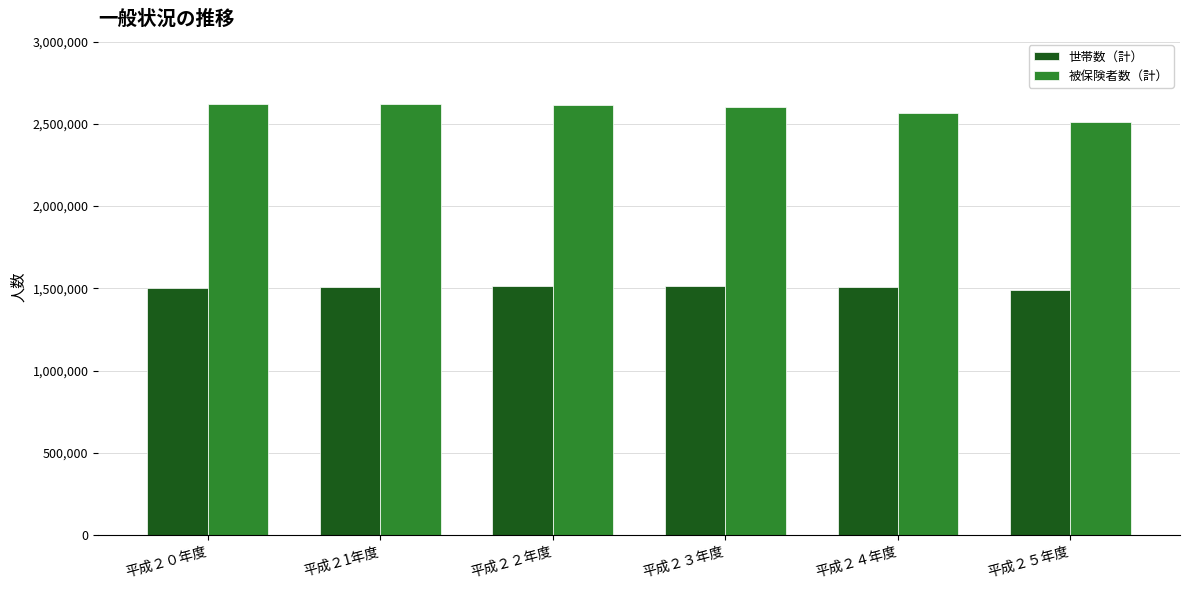

How many series are shown in this chart?

2